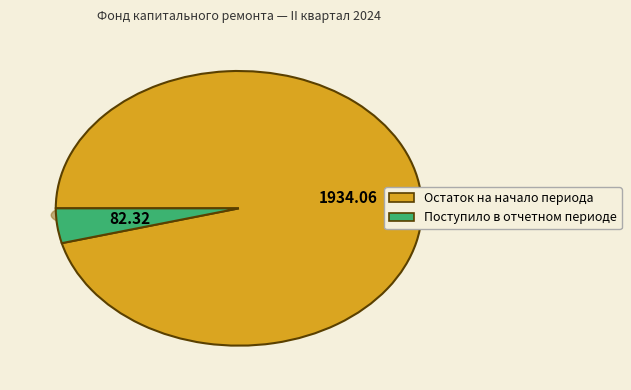

Is there a majority slice in this chart?

Yes